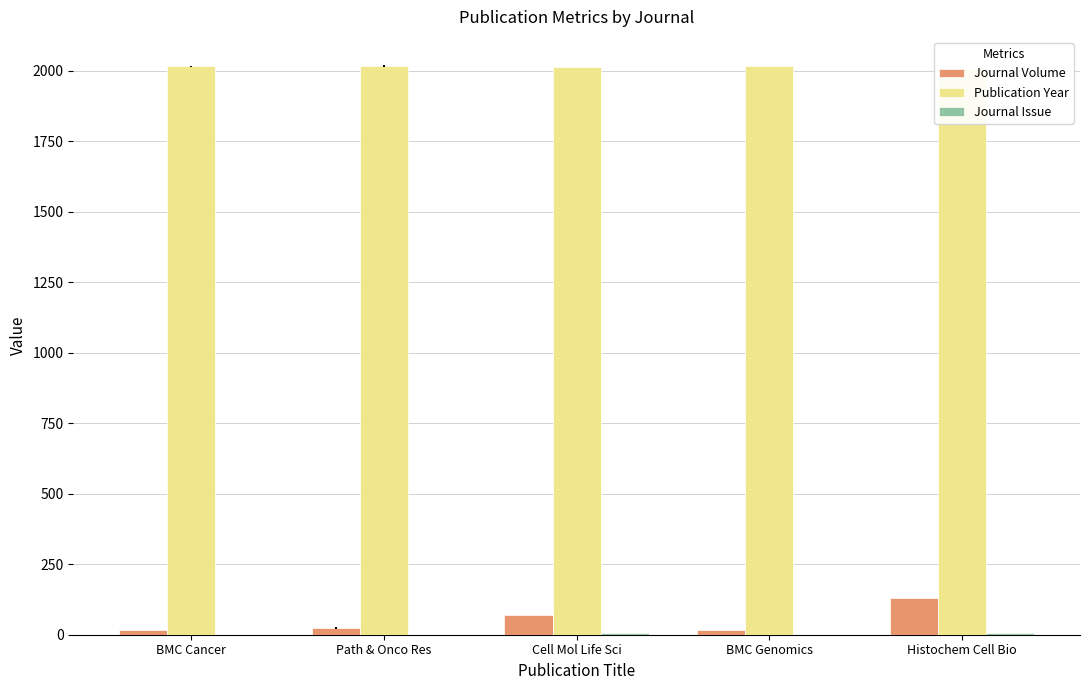

True or false: Journal Issue has a value of 1.0 at BMC Genomics.

True